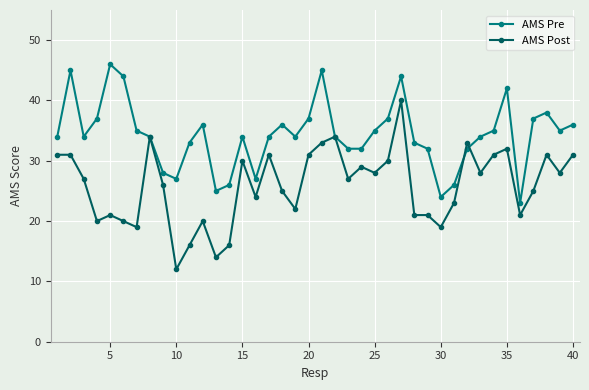

Which series has the largest range (max minus min)?

AMS Post